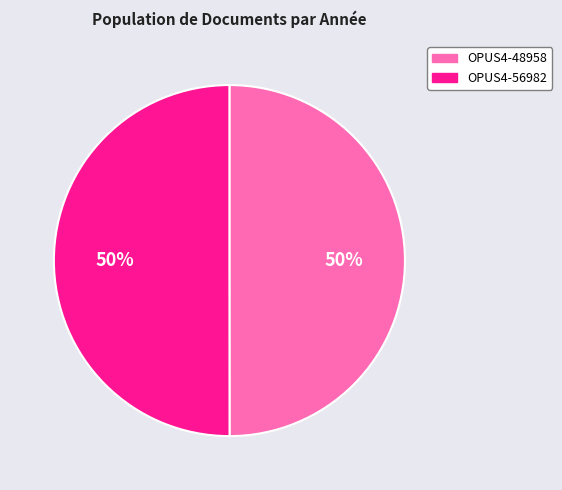

Combined, do OPUS4-56982 and OPUS4-48958 account for over 50%?

Yes